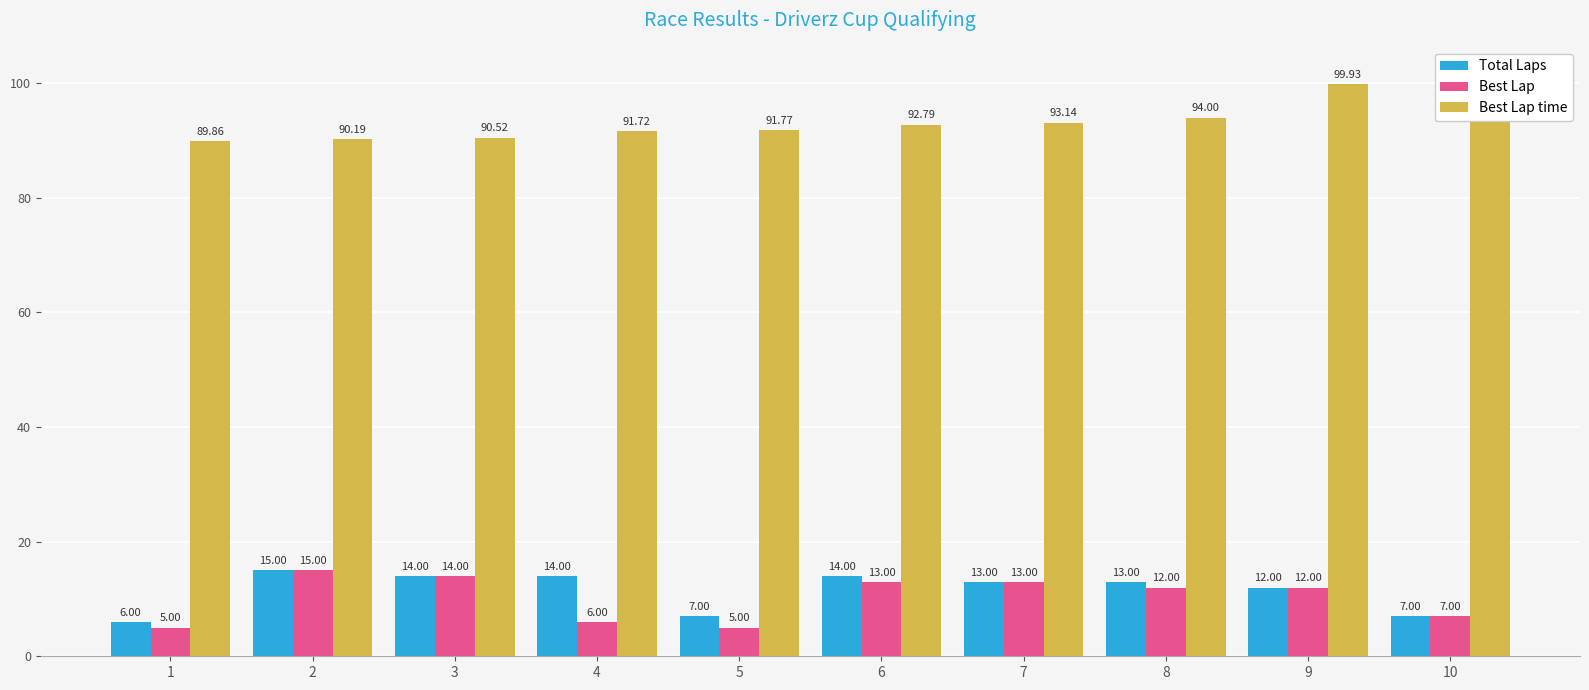

Reading left to right, extract all data points from this chart.

Total Laps: 6.0	15.0	14.0	14.0	7.0	14.0	13.0	13.0	12.0	7.0
Best Lap: 5.0	15.0	14.0	6.0	5.0	13.0	13.0	12.0	12.0	7.0
Best Lap time: 89.9	90.2	90.5	91.7	91.8	92.8	93.1	94.0	99.9	101.3